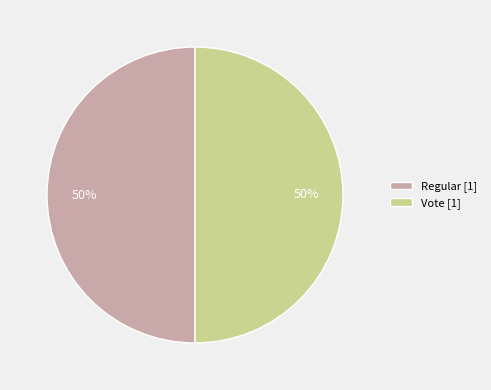

Is the sum of Vote [1] and Regular [1] greater than half?

Yes